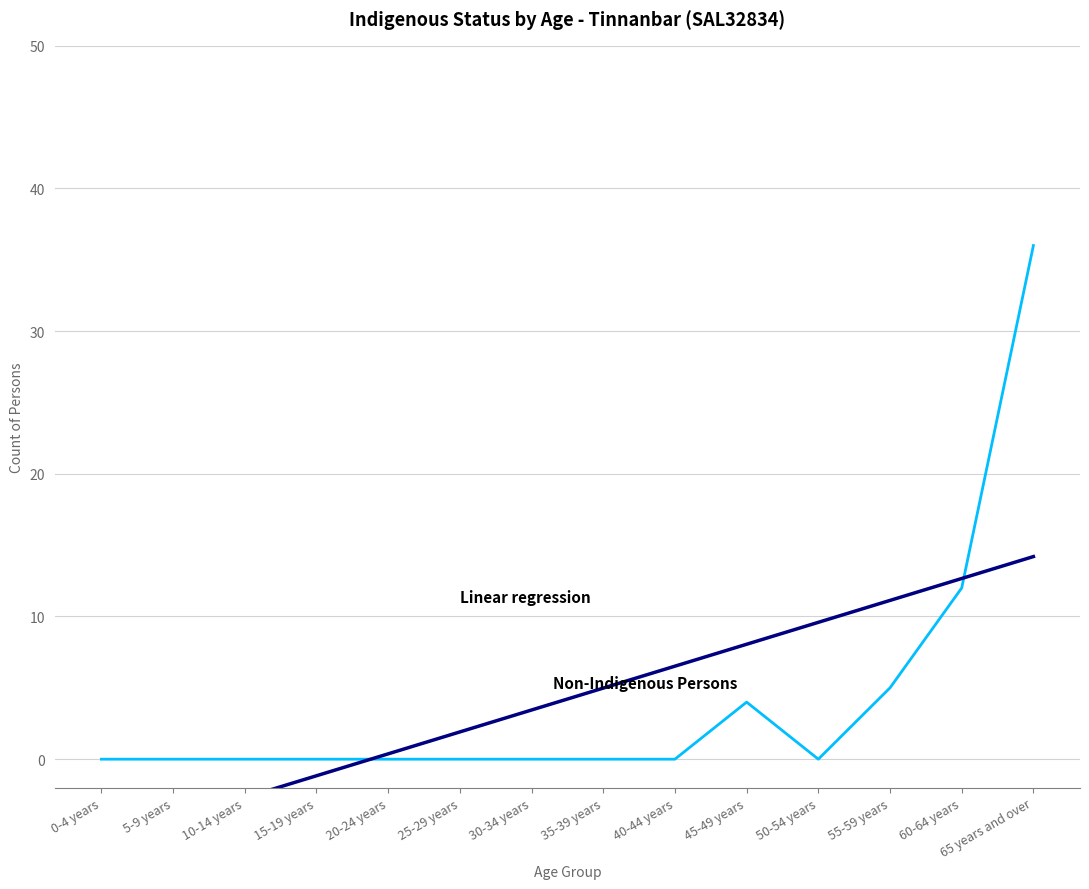

What is the average value of the Linear regression series?

4.2